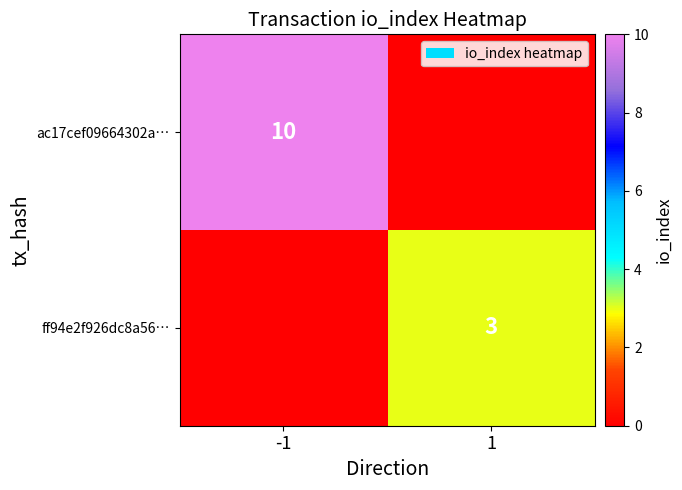

Is the value of ac17cef09664302a… at -1 greater than the value of ff94e2f926dc8a56… at 1?

Yes